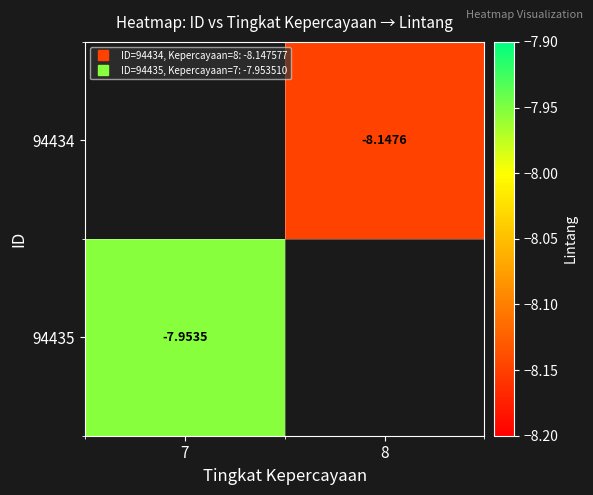

The 94435 series shows -8.0 at 7. True or false?

True